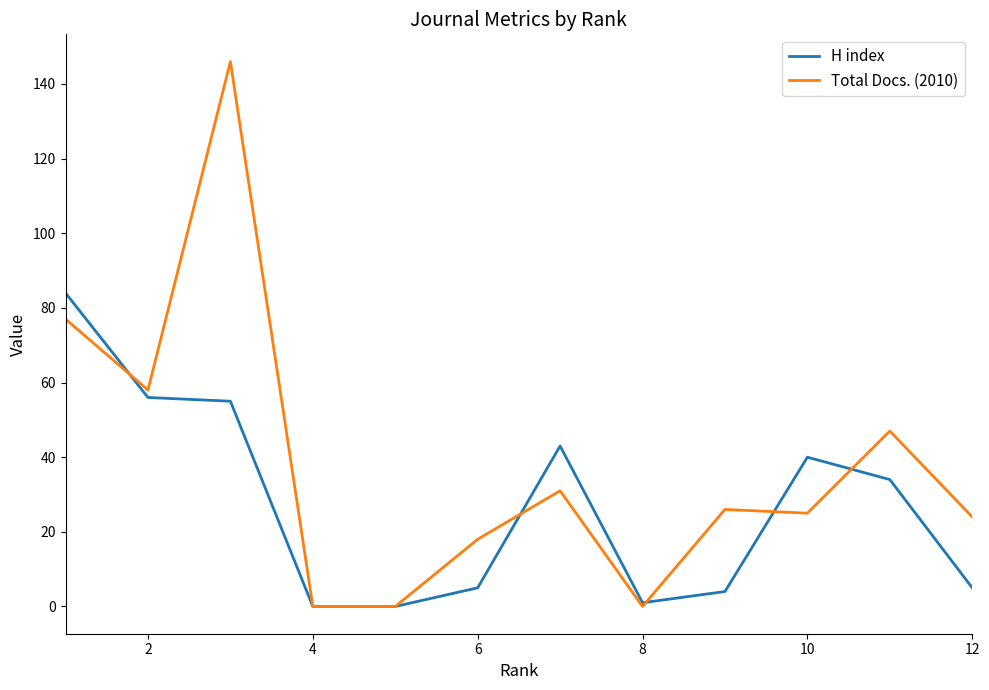

What is the maximum value shown in the chart?

146